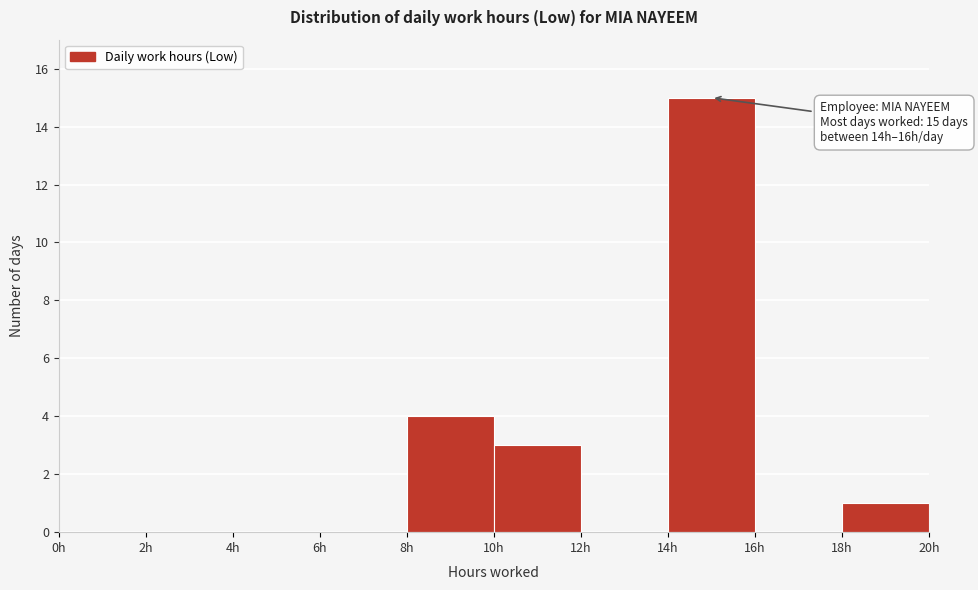

Which range on the x-axis has the tallest bar?

14 to 16